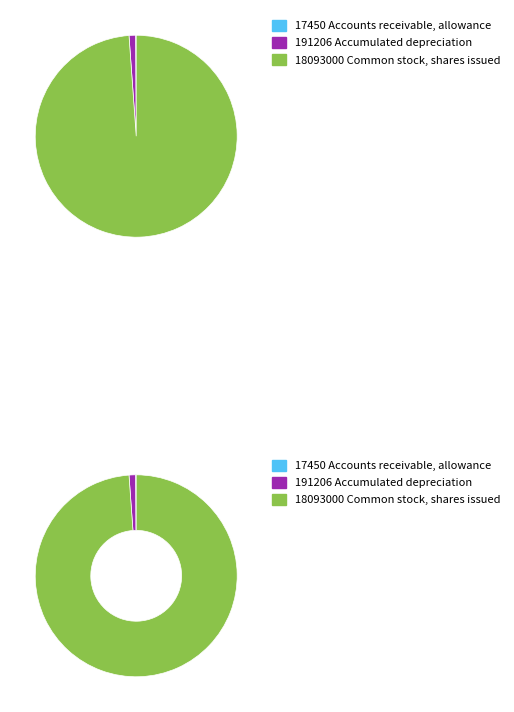

Combined, do Common stock, shares issued and Common stock, shares outstanding account for over 50%?

Yes